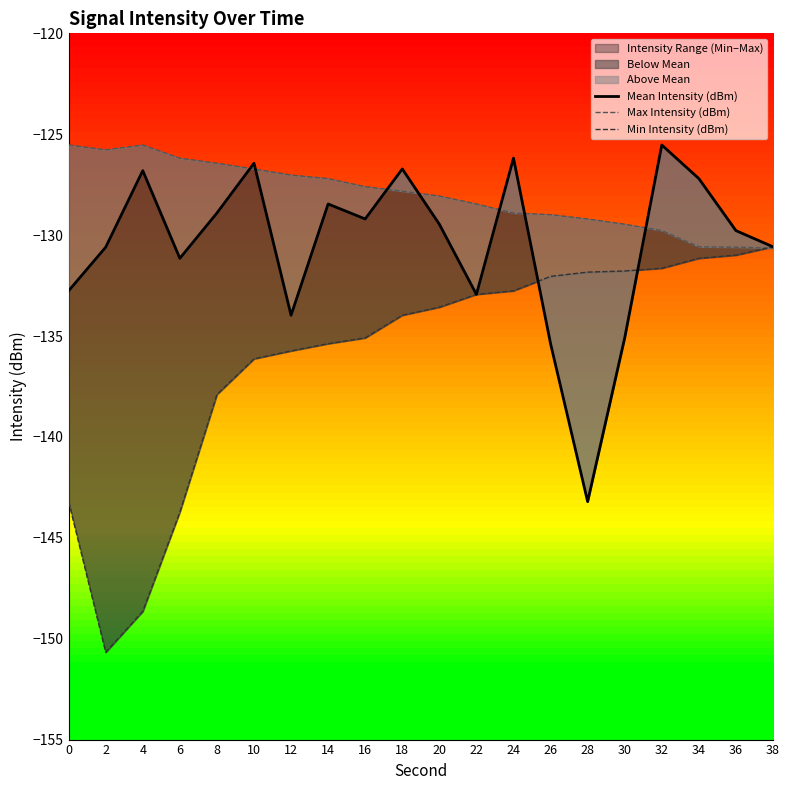

What is the difference between the maximum and minimum values in the Mean Intensity (dBm) series?

17.7